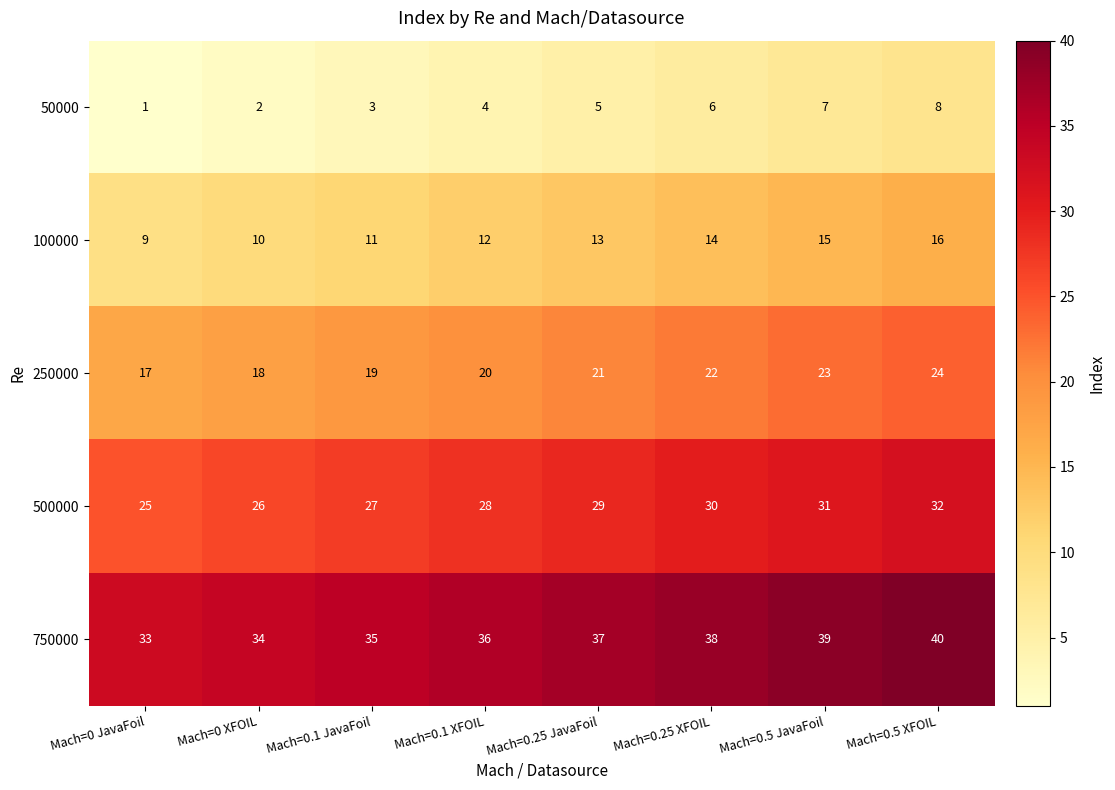

What is the difference between the 500000 values at Mach=0.1 XFOIL and Mach=0.5 XFOIL?

4